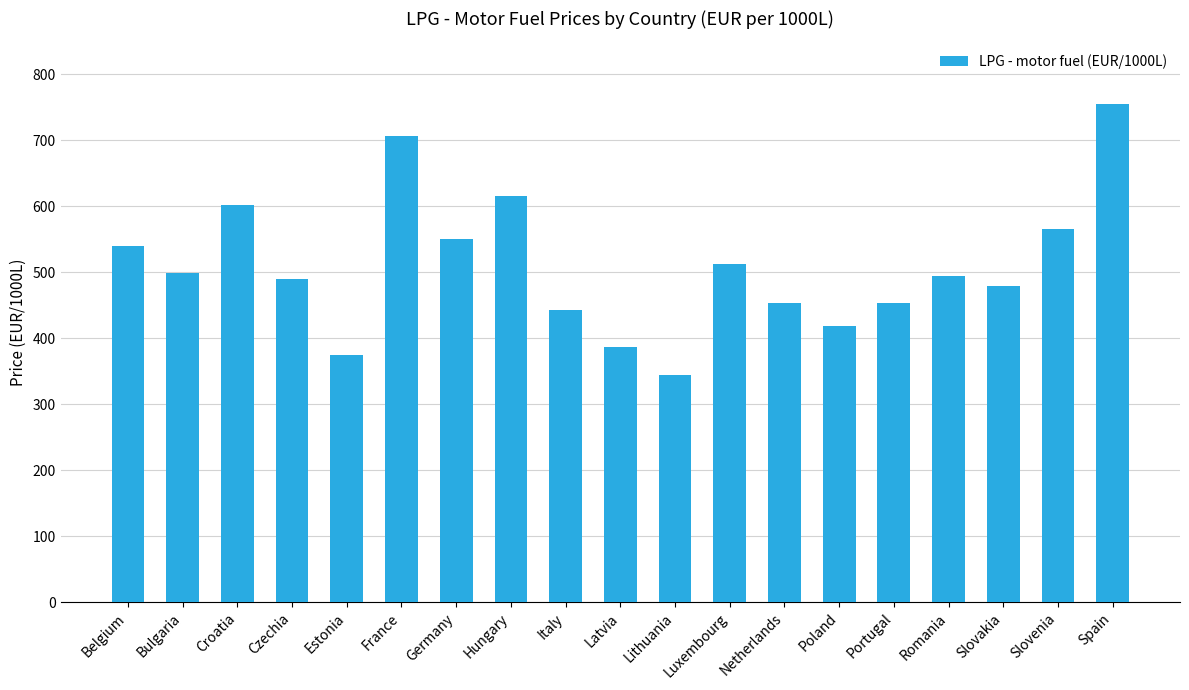

Does the chart contain any negative values?

No